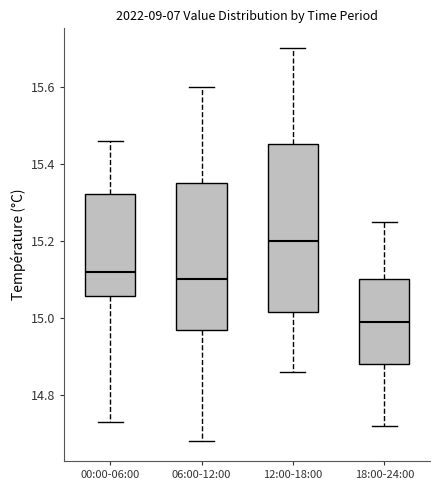

Where is the upper edge of the box for 06:00-12:00 on the y-axis? The values are not printed on the chart, so give them approximately, as read against the axis.

15.36